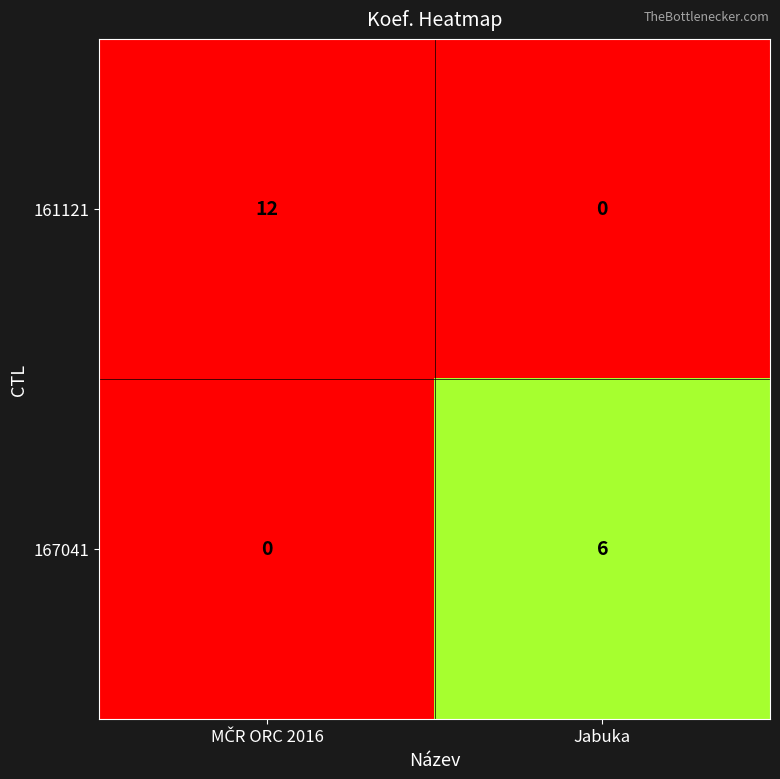

How many series are shown in this chart?

2